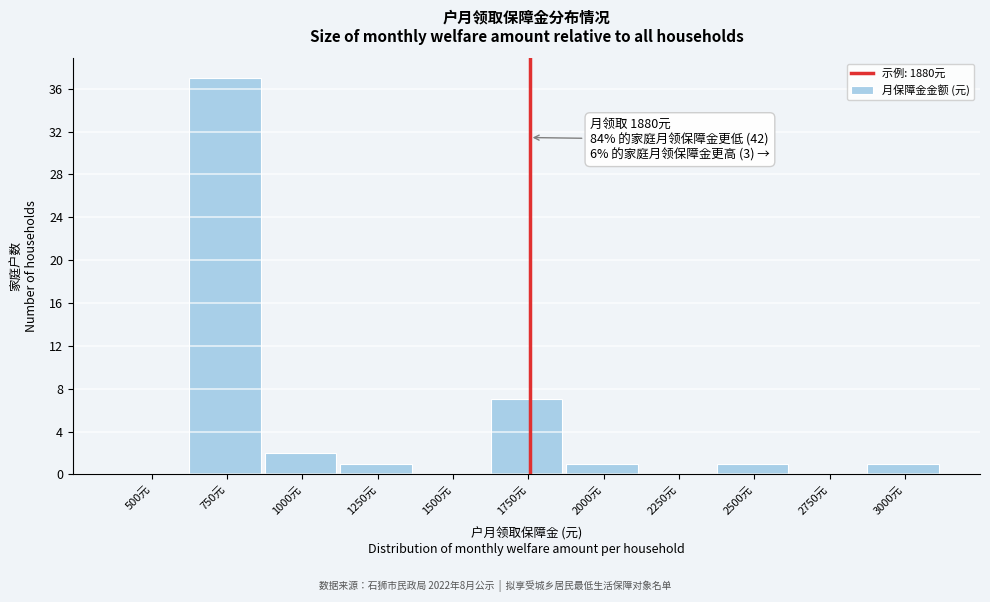

Reading left to right, list all the values displayed in this chart.

500元=0	750元=37	1000元=2	1250元=1	1500元=0	1750元=7	2000元=1	2250元=0	2500元=1	2750元=0	3000元=1